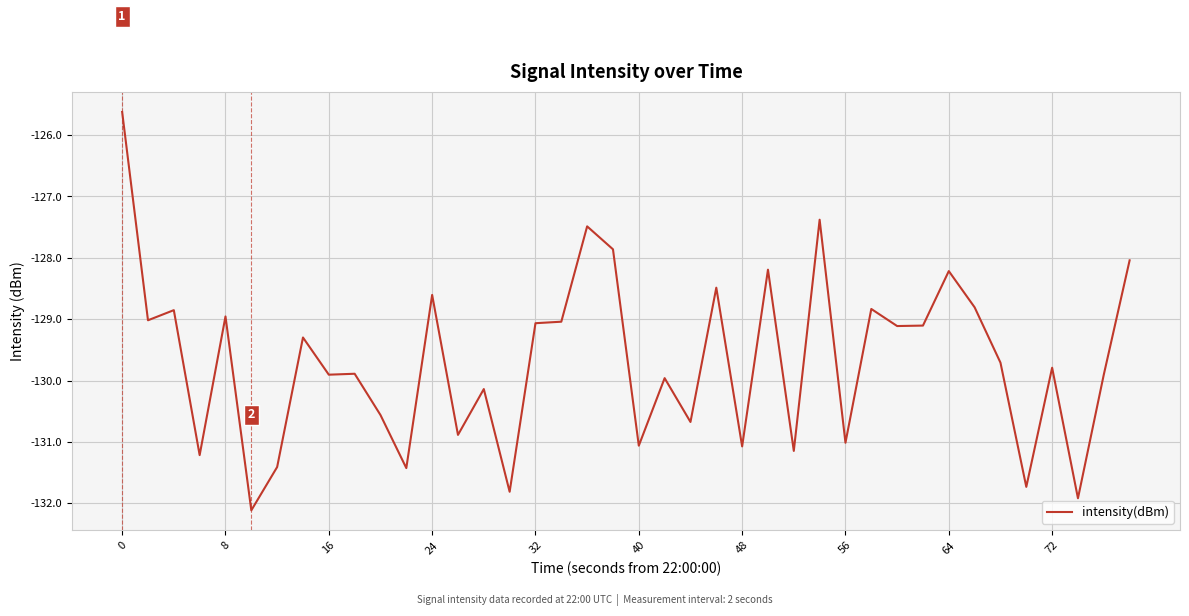

What is the difference between the maximum and second lowest values?

6.3